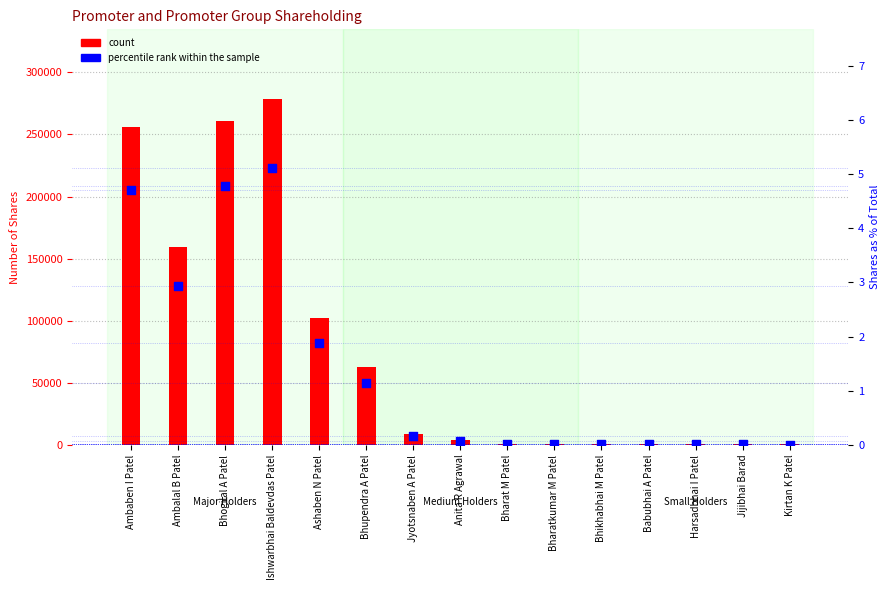

Which series contains the lowest Y value?

percentile rank within the sample